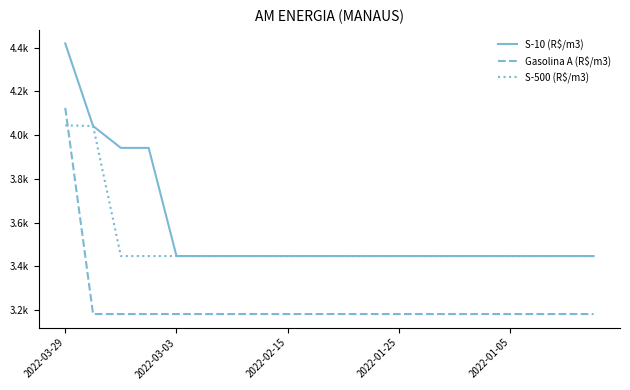

Does the chart display data point markers on the line(s)?

No